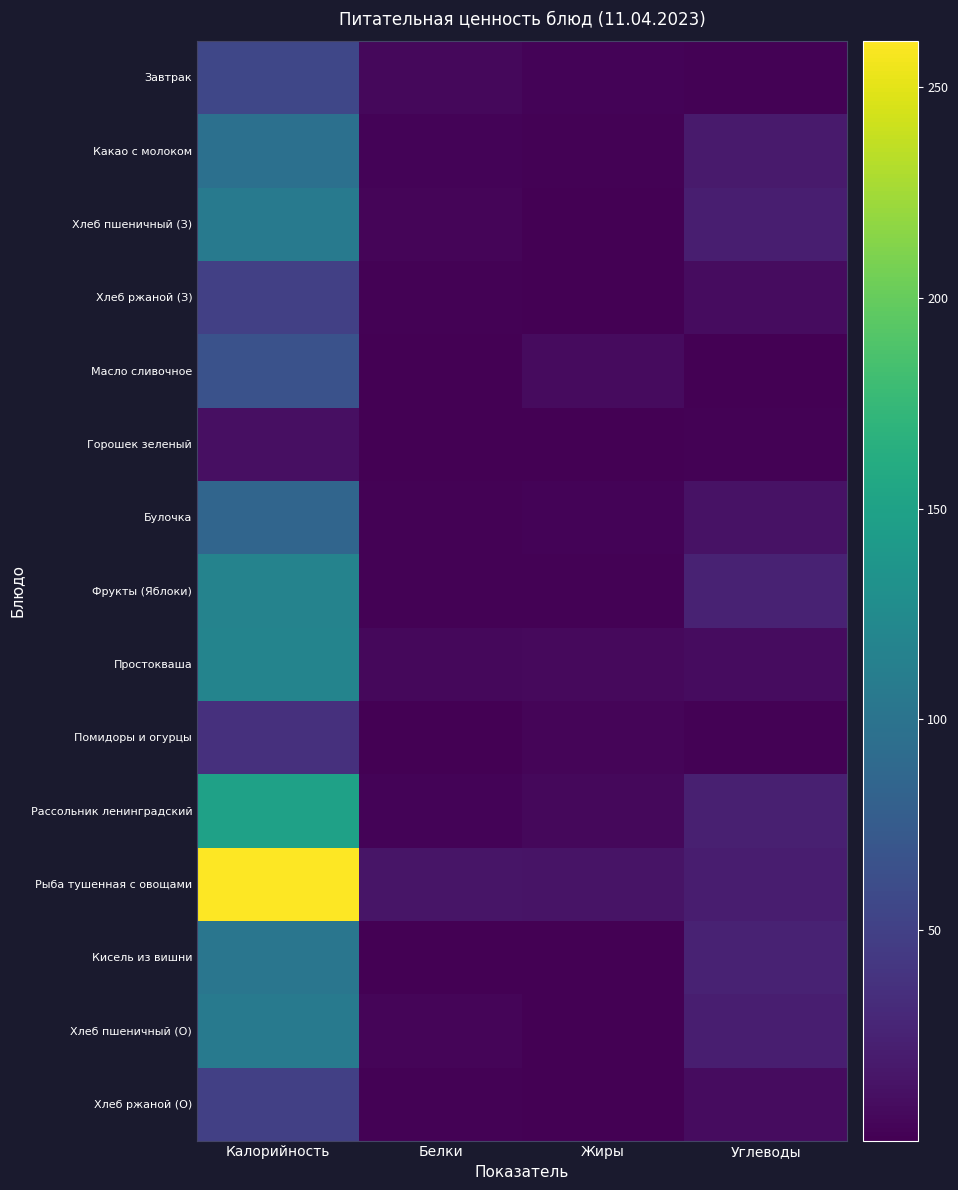

Is it true that Фрукты (Яблоки) equals 2.7 at Белки?

False